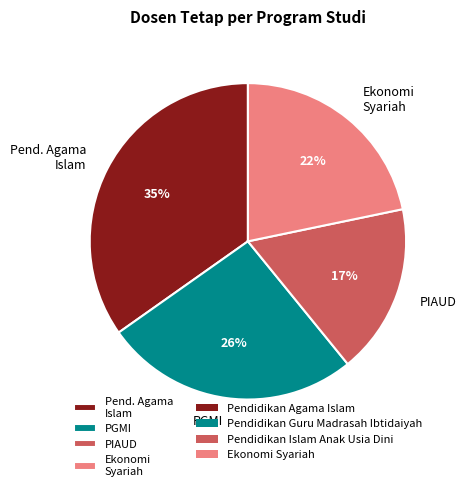

Is it true that Ekonomi Syariah is 9% of the pie?

False